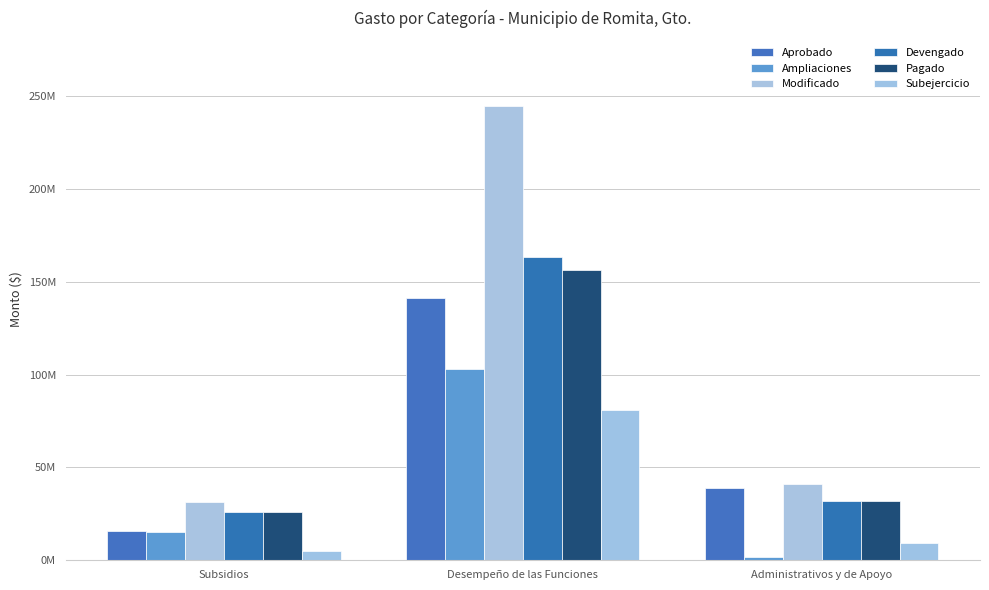

Are the bars horizontal?

No